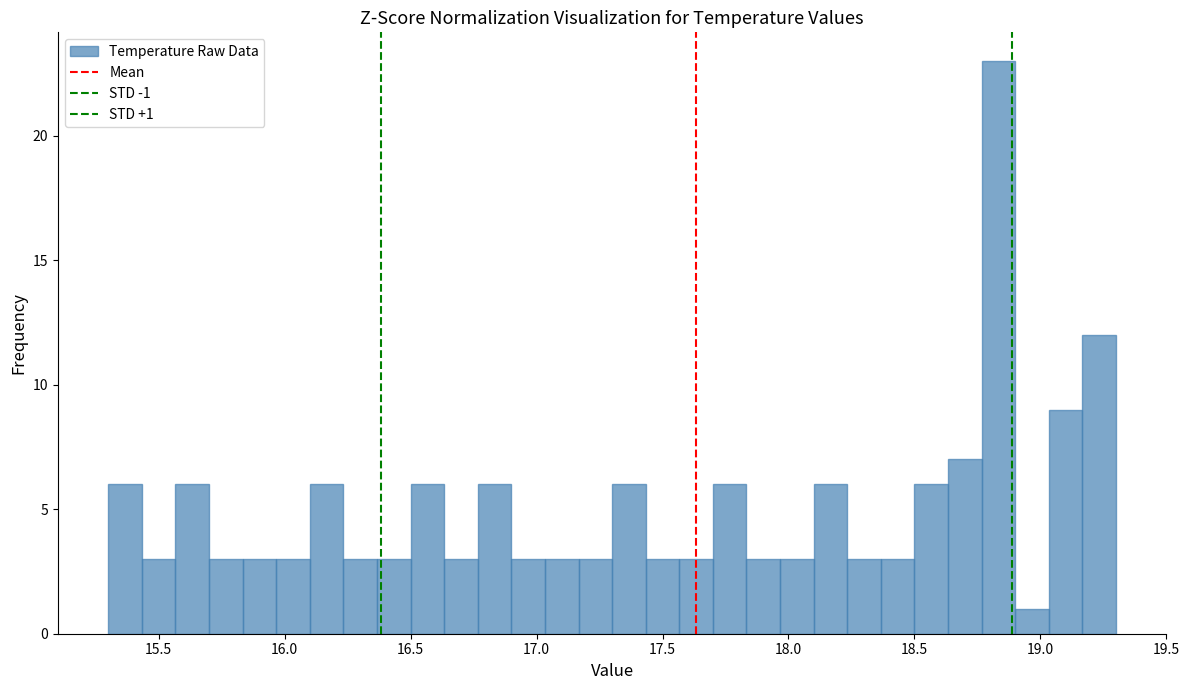

Read against the x-axis, roughly where is the centre of the tallest bar?

18.85